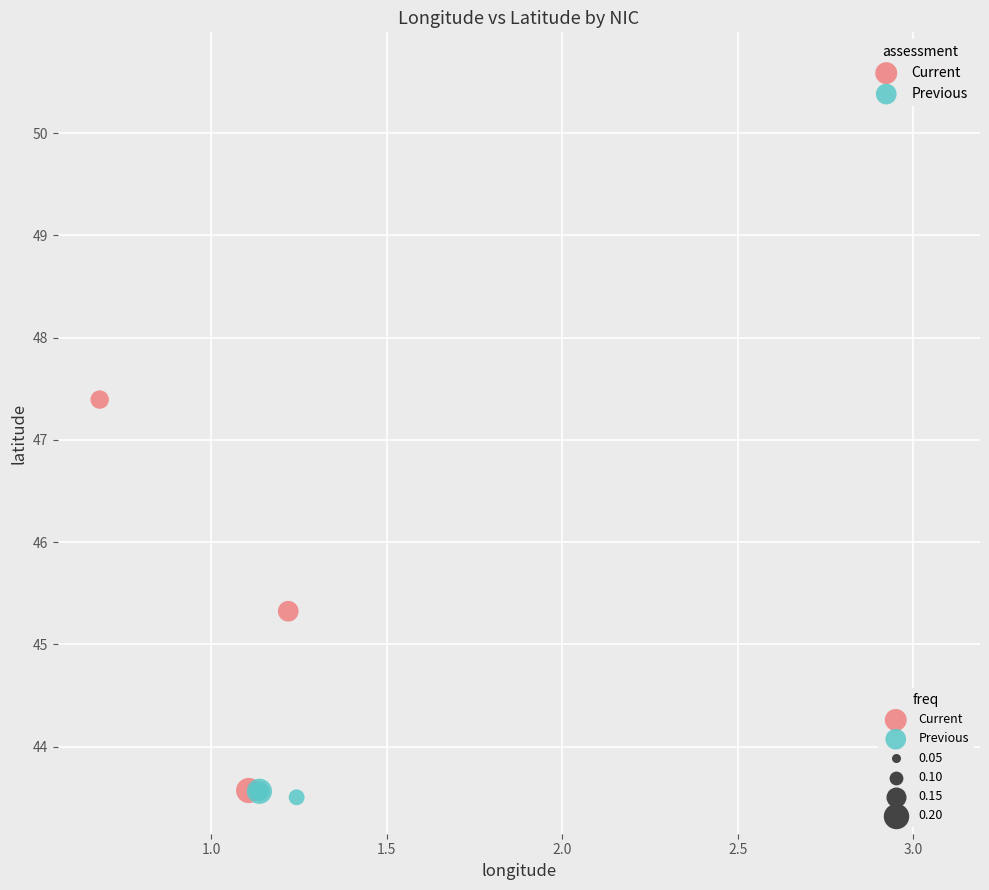

Which series contains the highest Y value?

Current